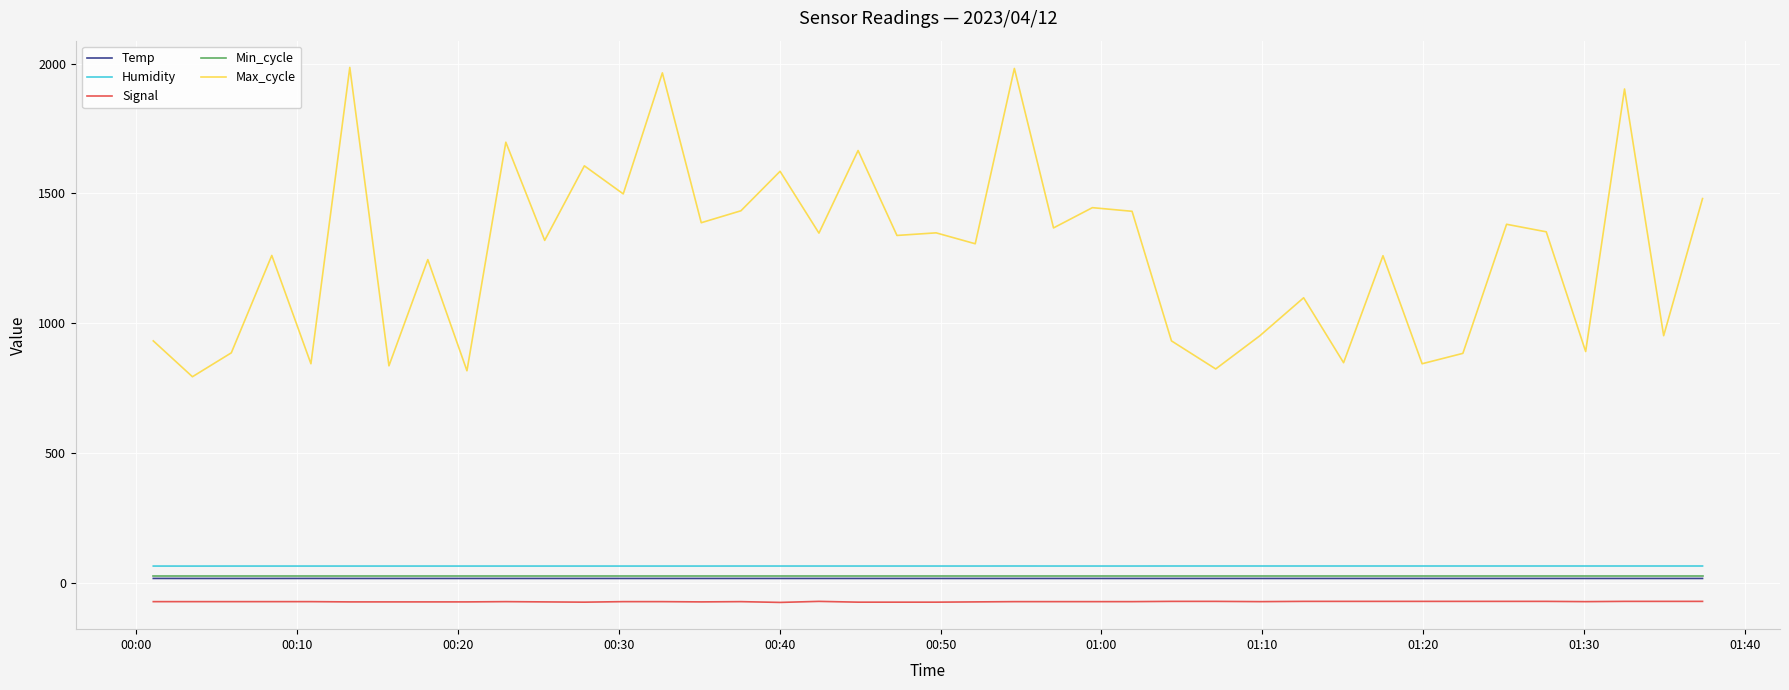

Which series has the largest range (max minus min)?

Max_cycle